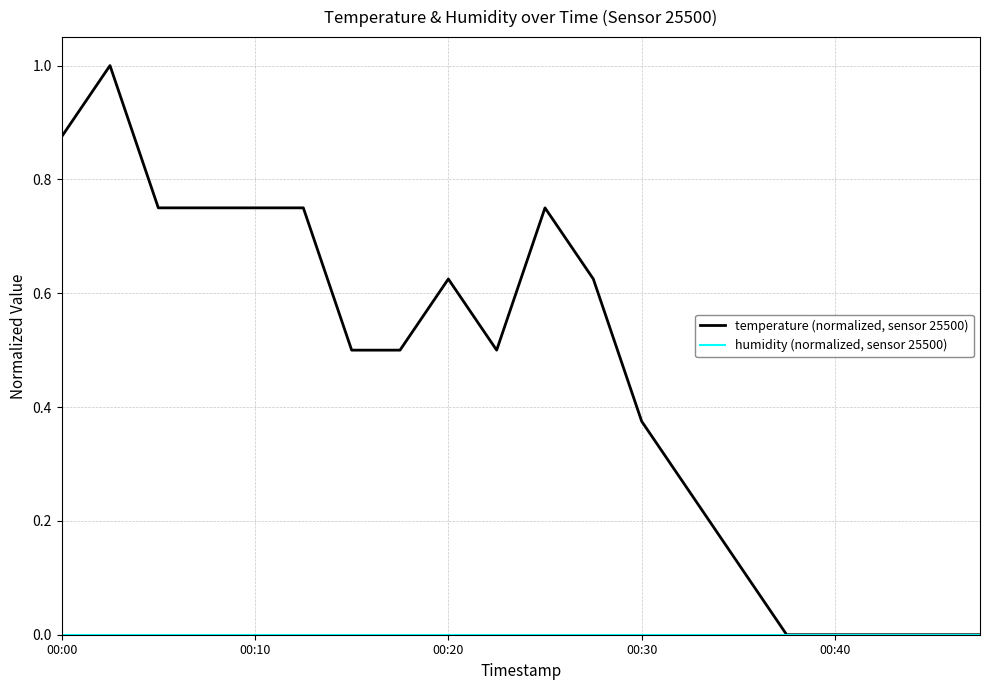

Which series has the largest total across all categories?

temperature (normalized, sensor 25500)